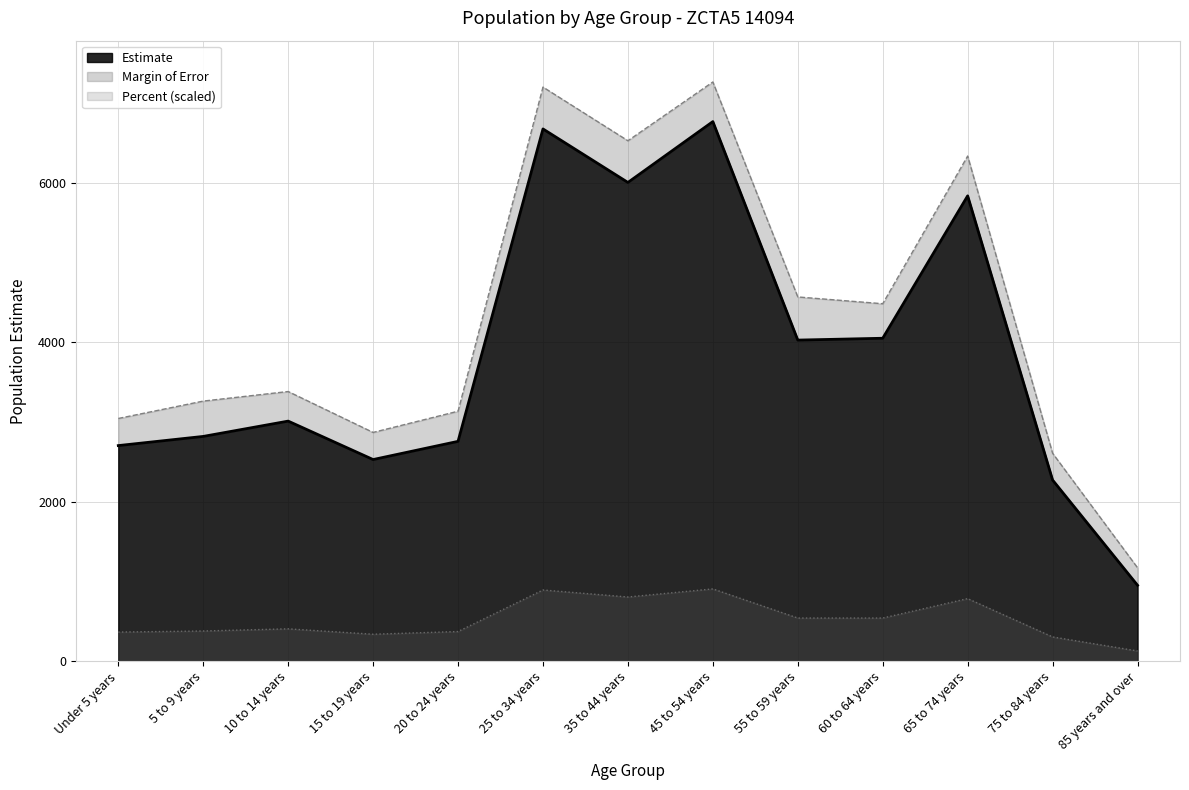

Between 10 to 14 years and 45 to 54 years, which series saw the biggest shift?

Estimate